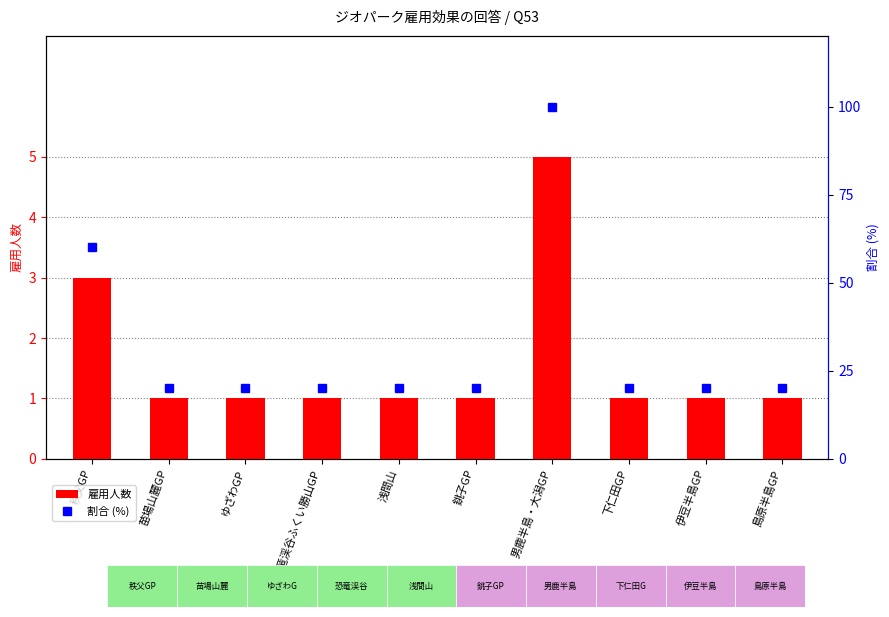

True or false: 雇用人数 has a value of 7 at 男鹿半島・大潟GP.

False